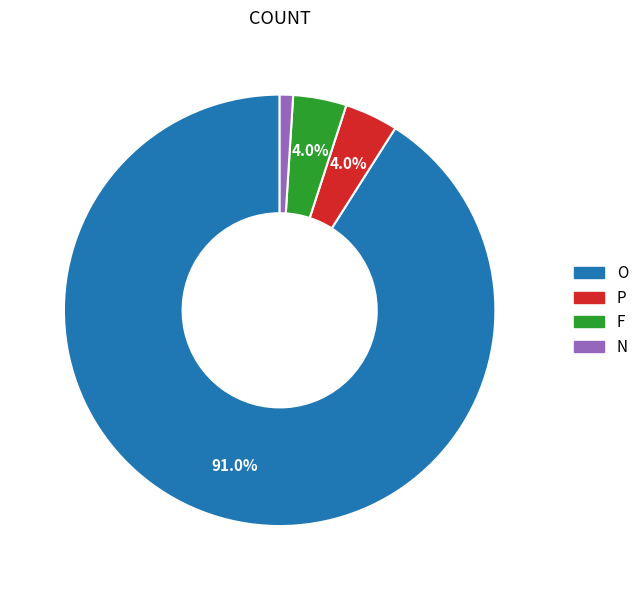

Combined, do N and P account for over 50%?

No